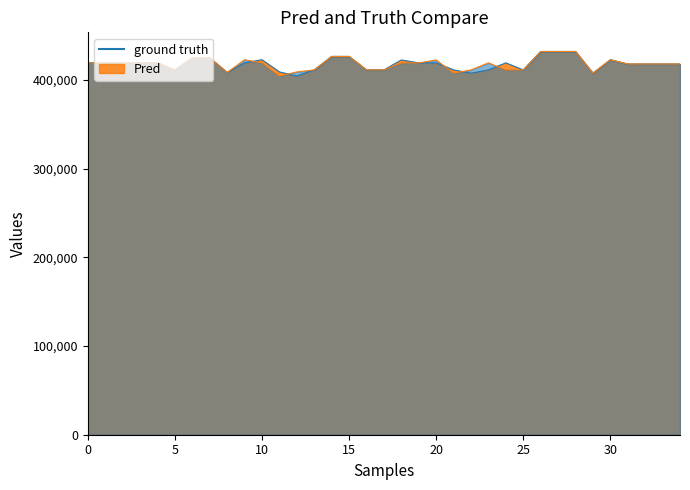

How many times do ground truth and Pred cross each other?

10